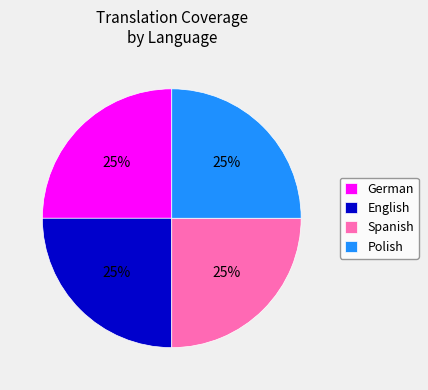

How many segments does this pie chart have?

4